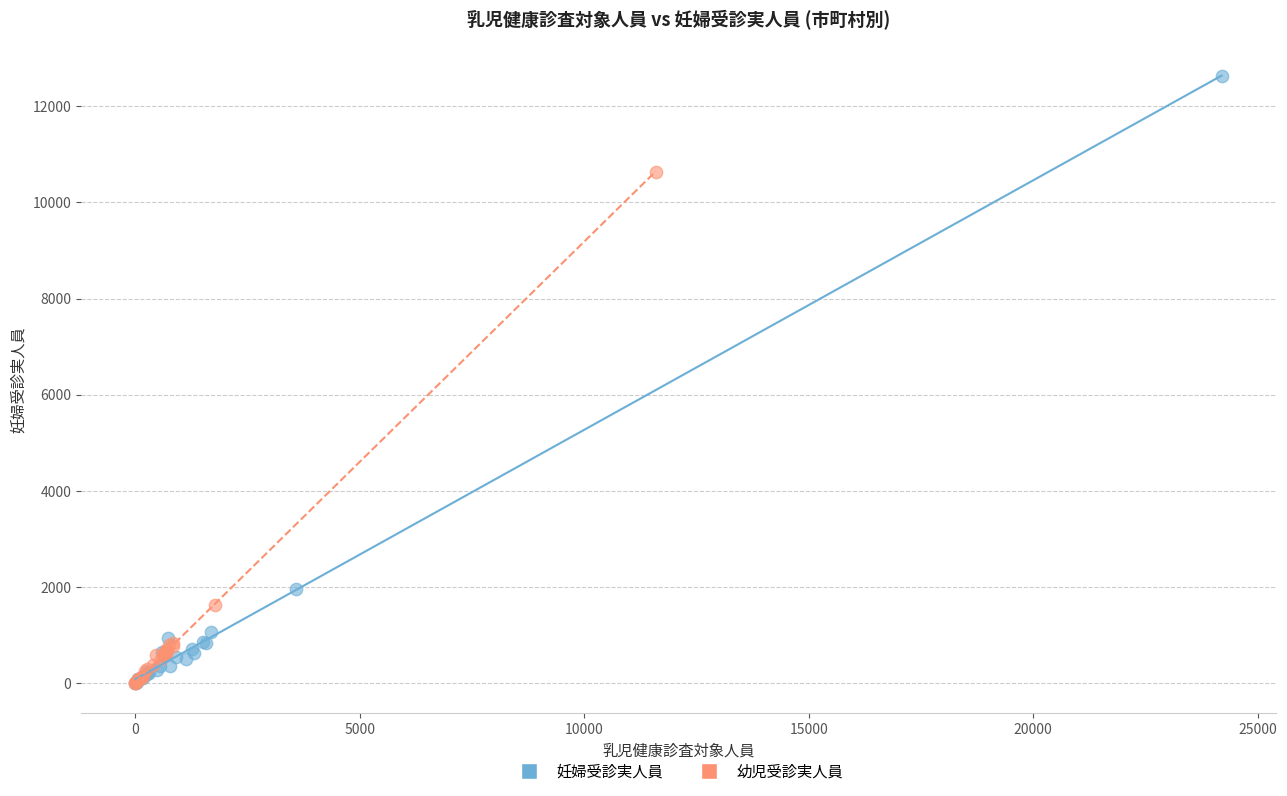

Which series reaches the maximum Y coordinate?

妊婦受診実人員